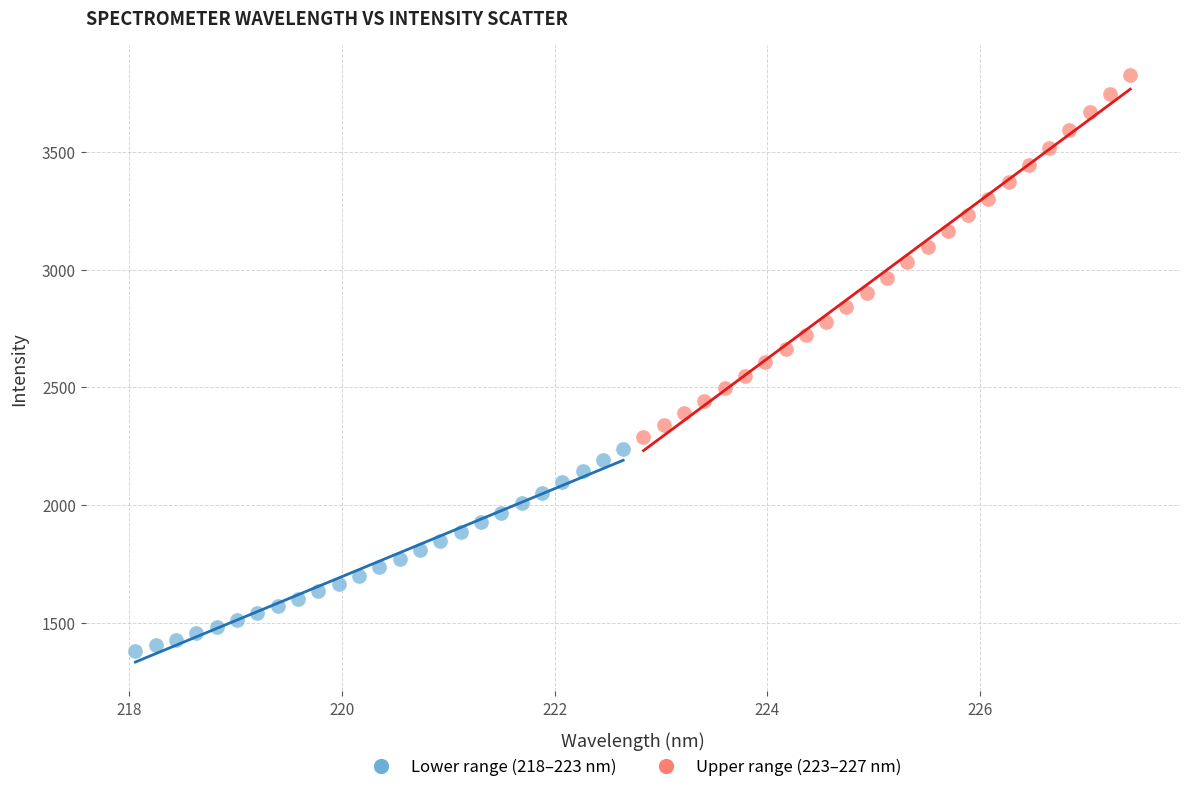

Which series has the widest spread of Y values?

Upper range (223–227 nm)